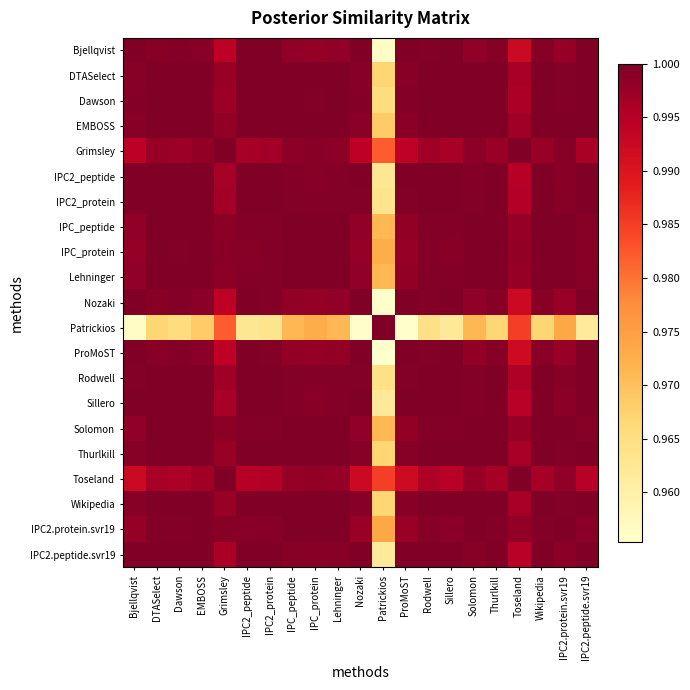

What is the minimum value shown in the chart?

1.0